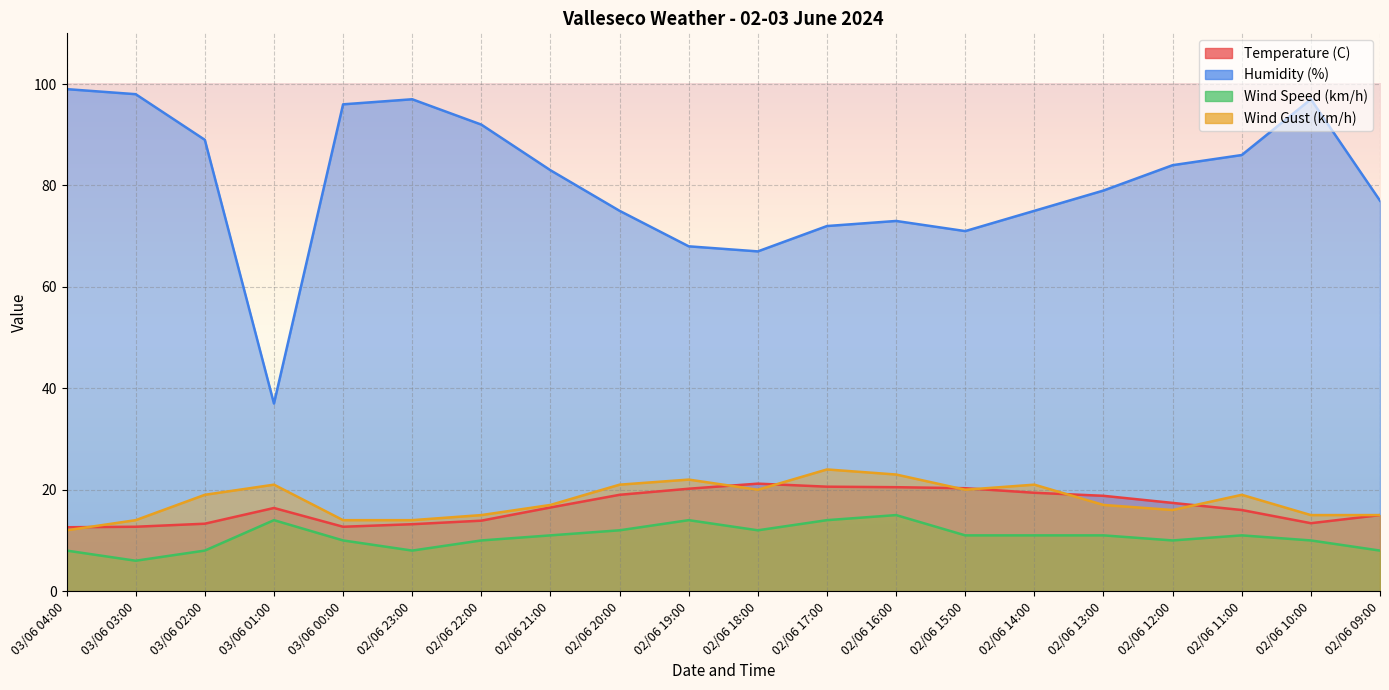

What is the sum of the Wind Speed (km/h) values at 02/06 23:00 and 03/06 04:00?

16.0